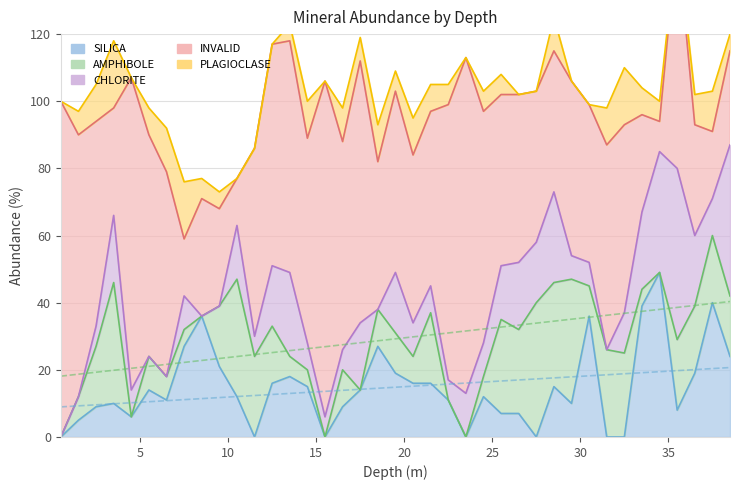

Between 29.5 and 26.5, which is larger?

29.5